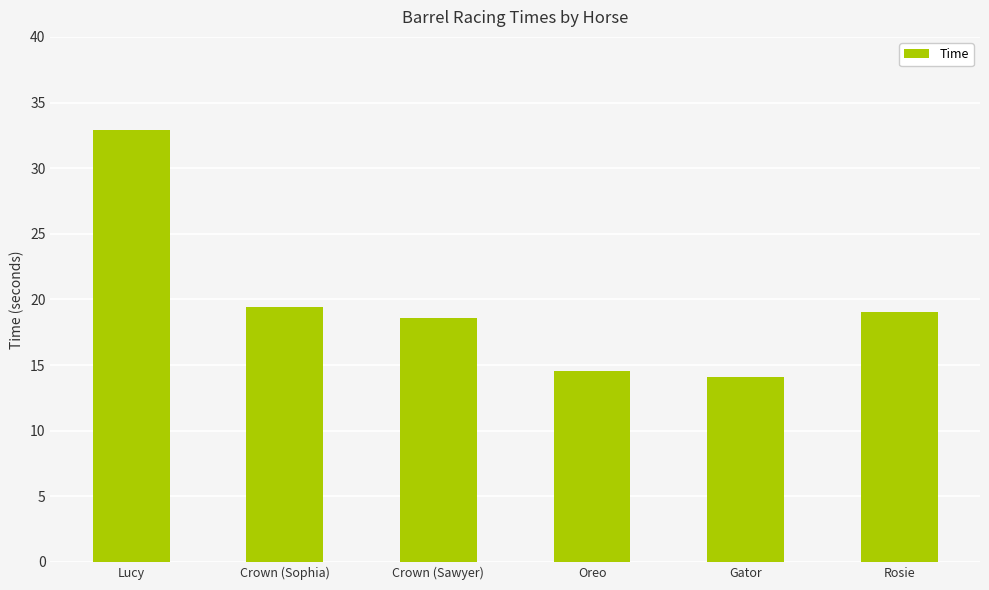

What is the sum of the values at Rosie and Lucy?

52.0